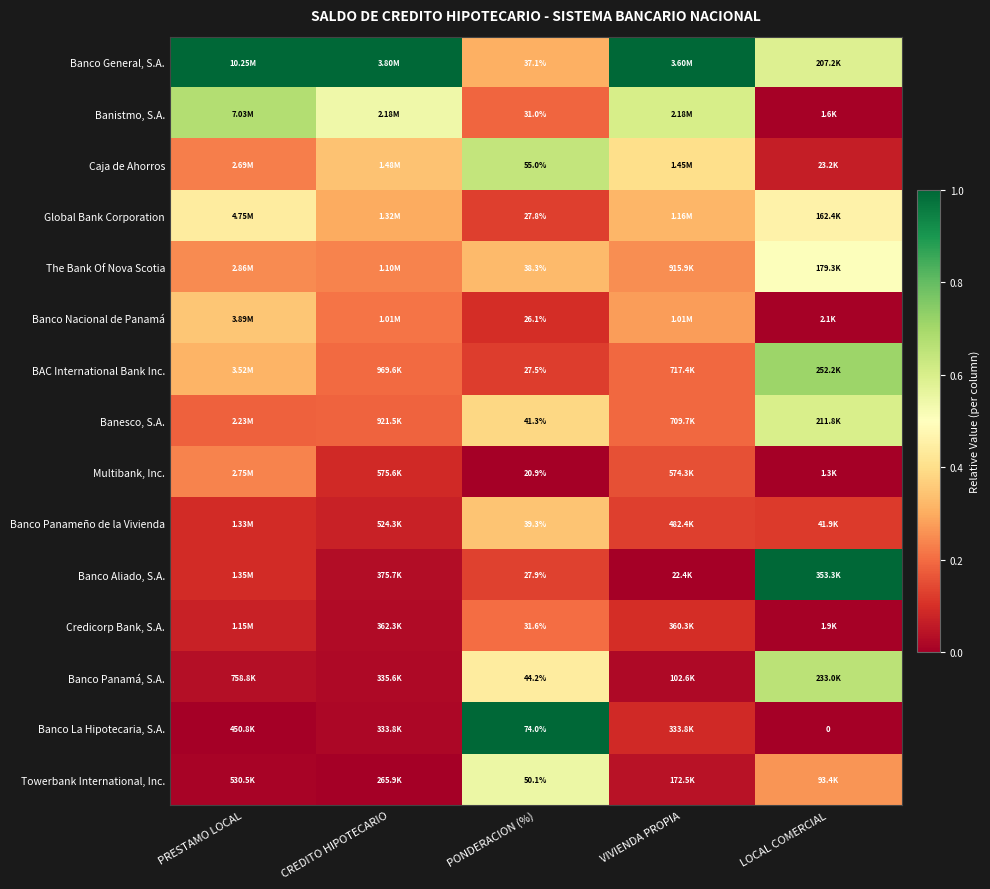

At PONDERACION (%), list the series in order from largest to smallest.

Banco La Hipotecaria, S.A., Caja de Ahorros, Towerbank International, Inc., Banco Panamá, S.A., Banesco, S.A., Banco Panameño de la Vivienda, The Bank Of Nova Scotia, Banco General, S.A., Credicorp Bank, S.A., Banistmo, S.A., Banco Aliado, S.A., Global Bank Corporation, BAC International Bank Inc., Banco Nacional de Panamá, Multibank, Inc.